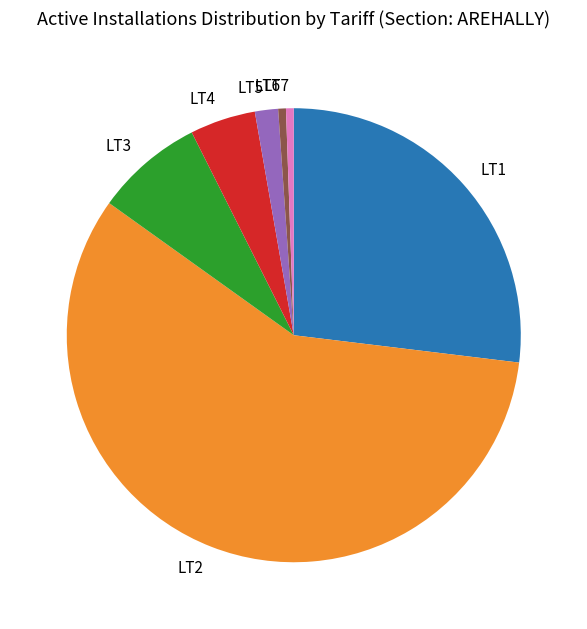

The LT1 slice represents 27% of the pie. True or false?

True